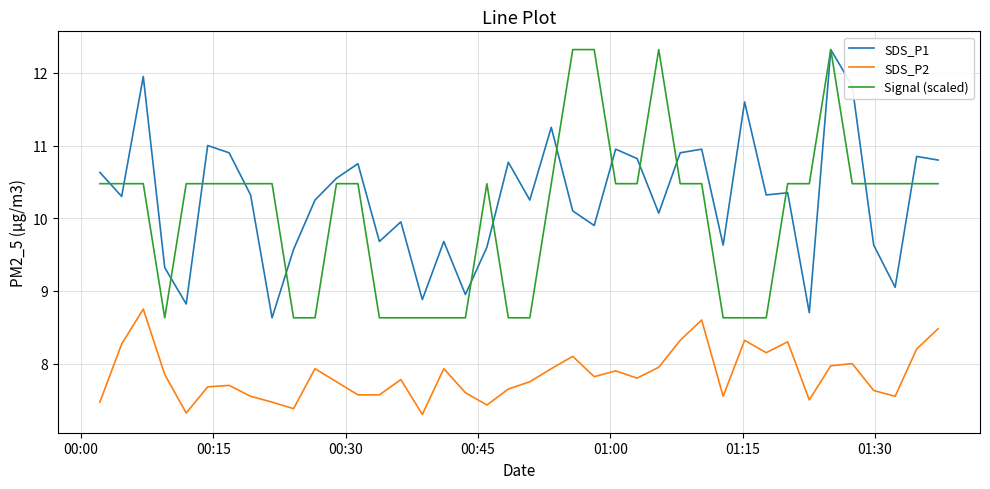

True or false: SDS_P2 and SDS_P1 intersect in this chart.

False